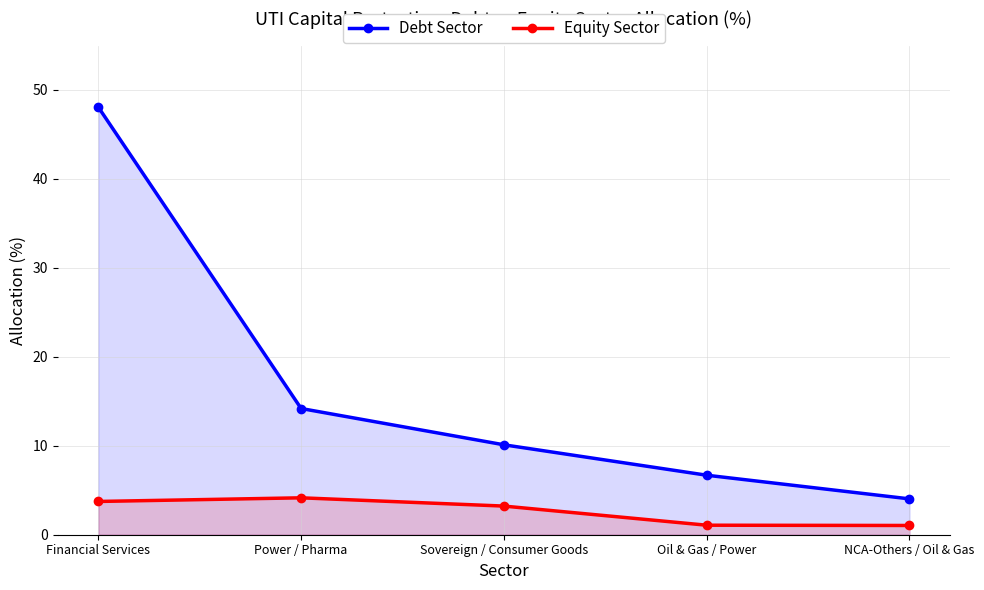

True or false: Equity Sector and Debt Sector cross at least once.

False